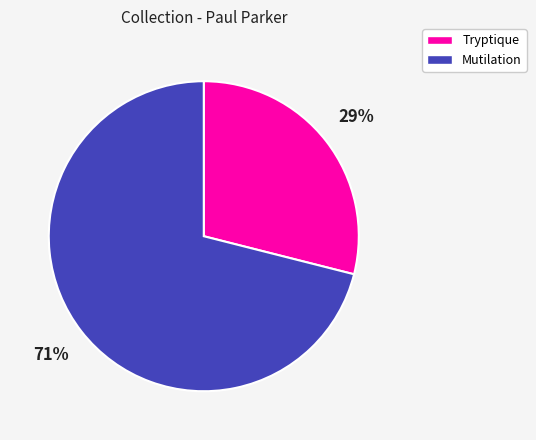

What is the largest slice in the pie chart?

Mutilation